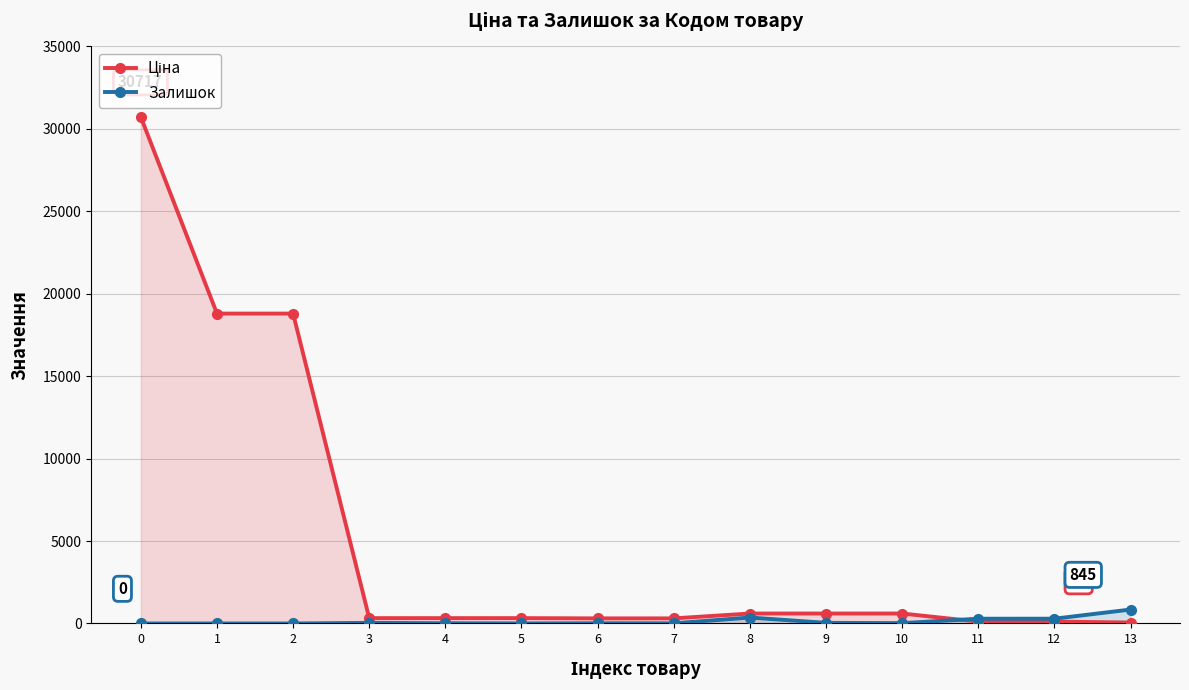

What is the difference between the Залишок values at 10 and 5?

17.0